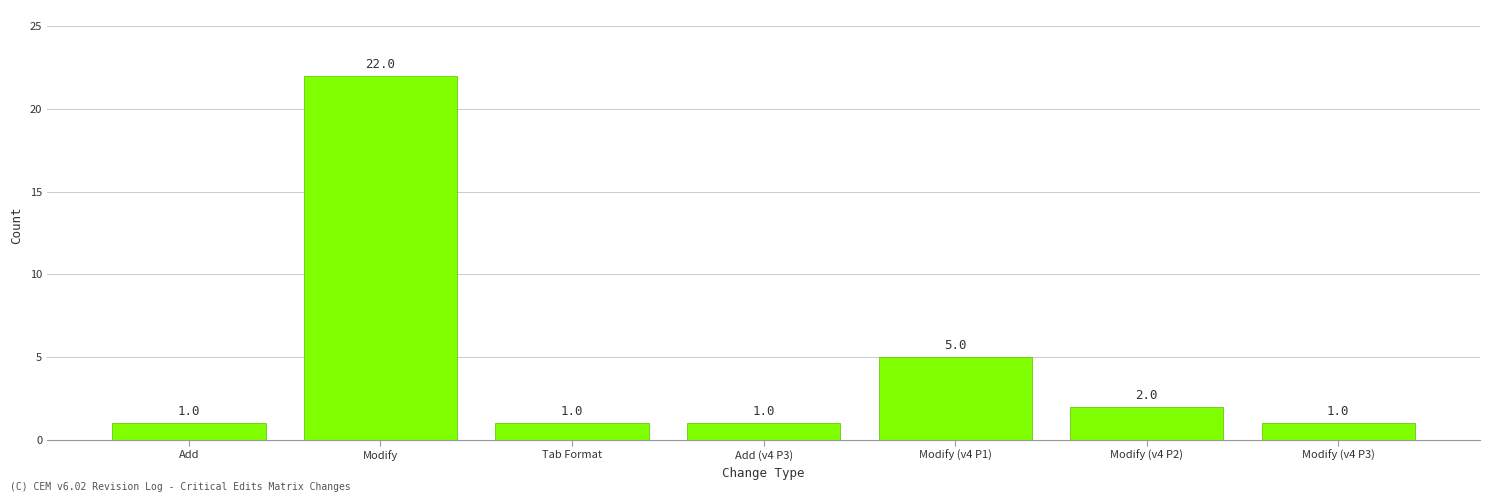

What is the sum of all values?

33